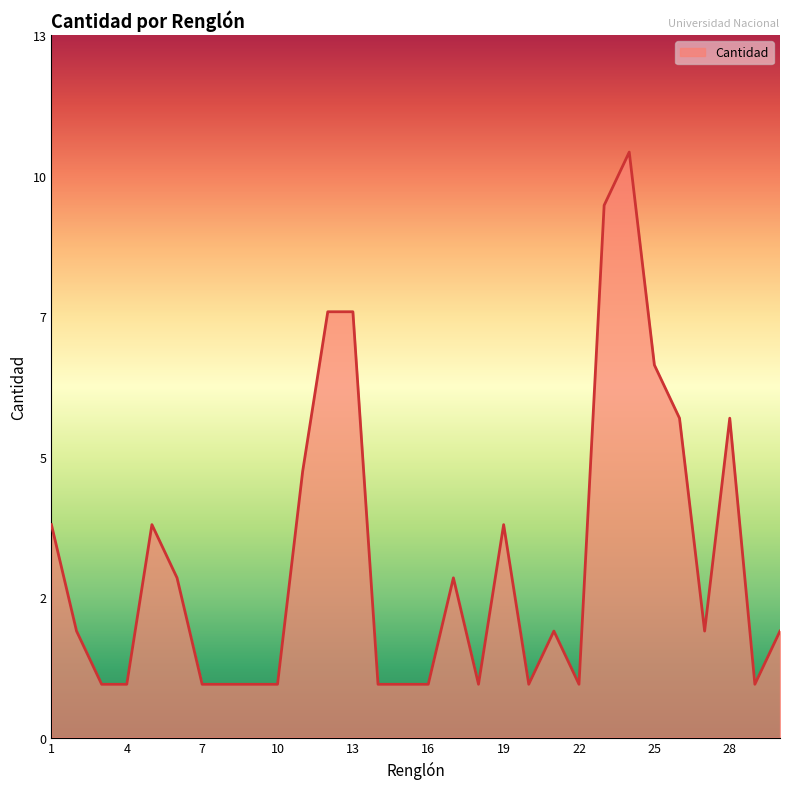

List the labels in order of value, largest first.

24, 23, 12, 13, 25, 26, 28, 11, 1, 5, 19, 6, 17, 2, 21, 27, 30, 3, 4, 7, 8, 9, 10, 14, 15, 16, 18, 20, 22, 29